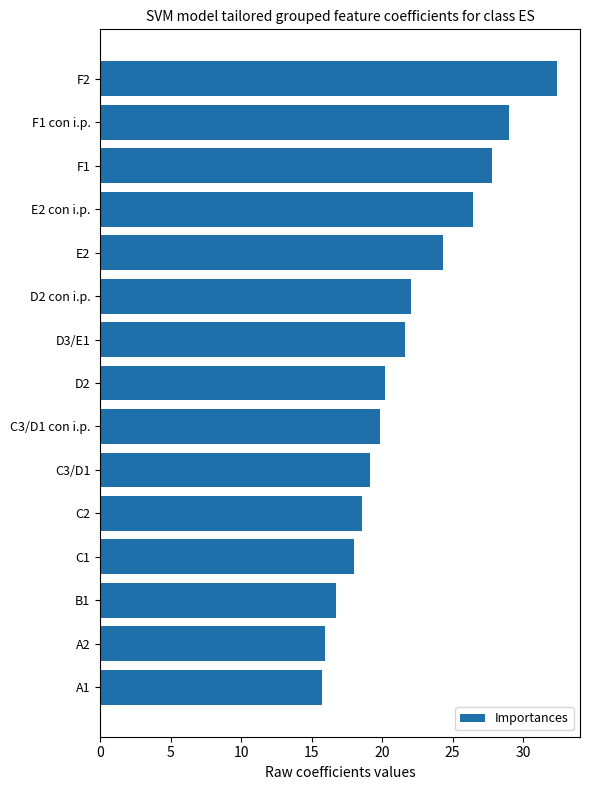

What is the difference between the second highest and minimum values?

13.3